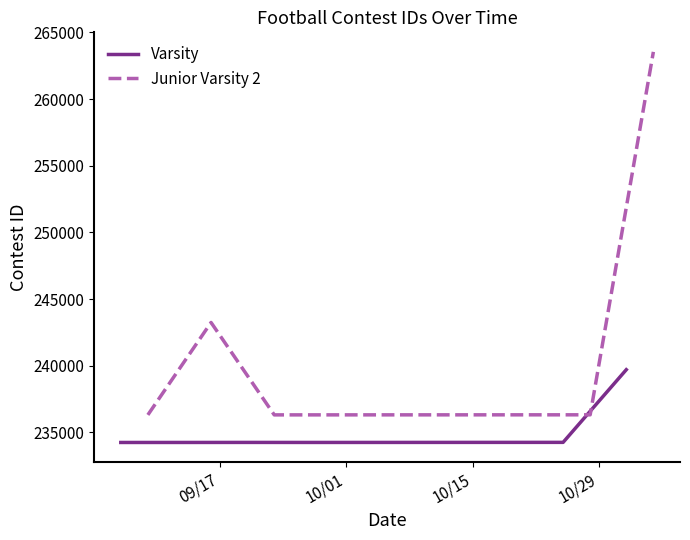

How many categories are shown in the chart?

9